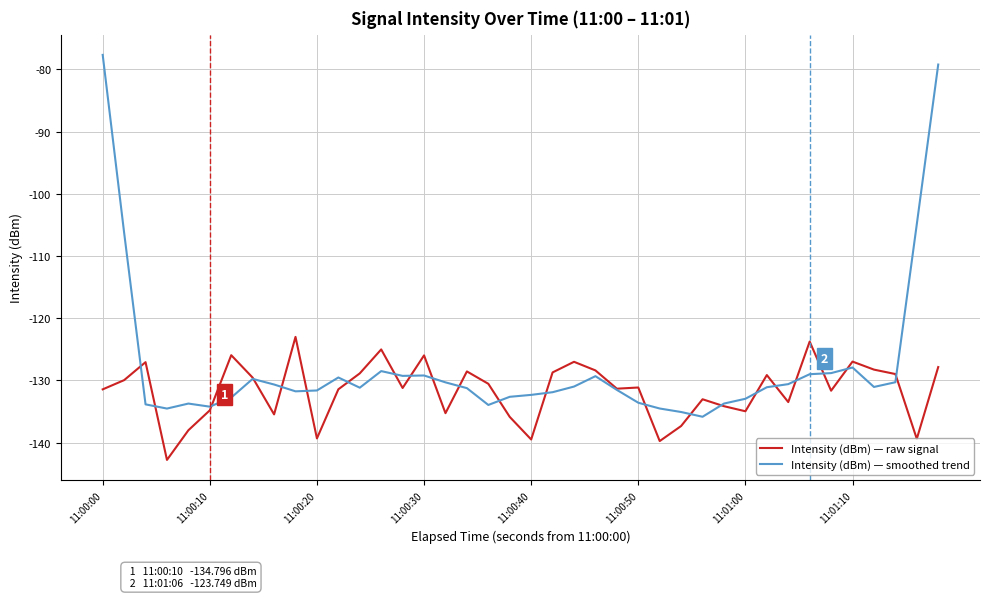

Which series has the widest spread of values?

Intensity (dBm) — smoothed trend